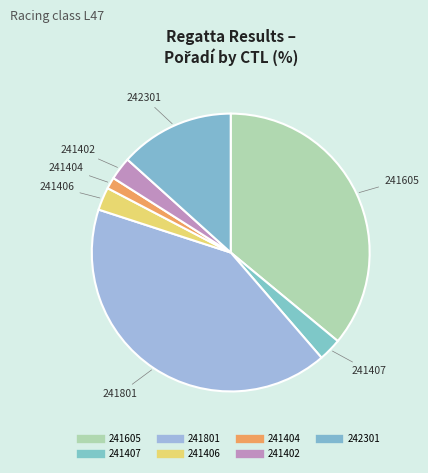

To the nearest percent, what is the difference between the largest and smallest slice percentages?

40%